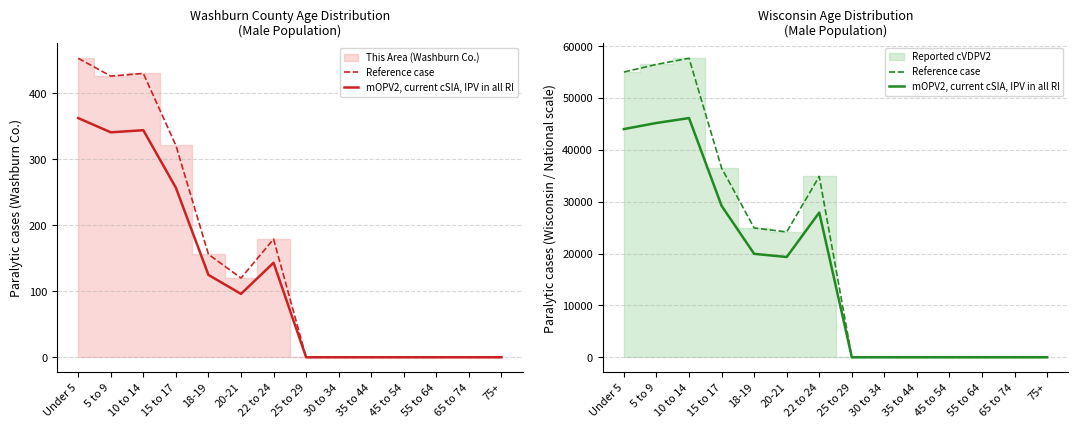

Where does the mOPV2, current cSIA, IPV in all RI series first go above 19340?

Under 5